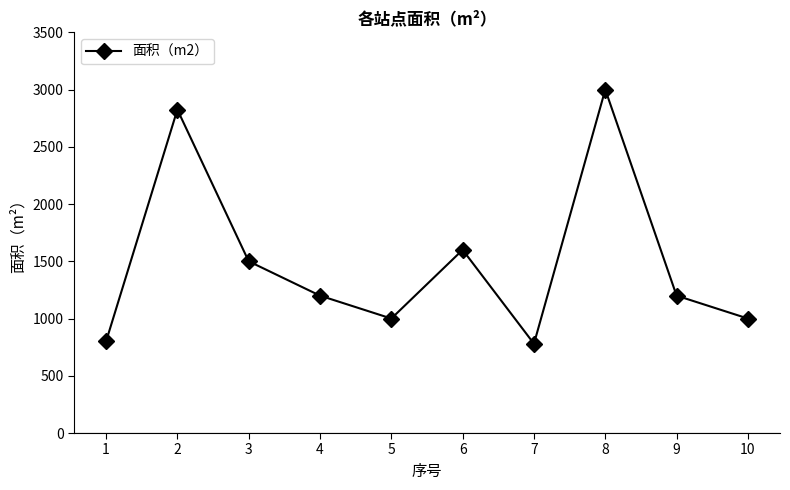

How many lines are shown in the chart?

1